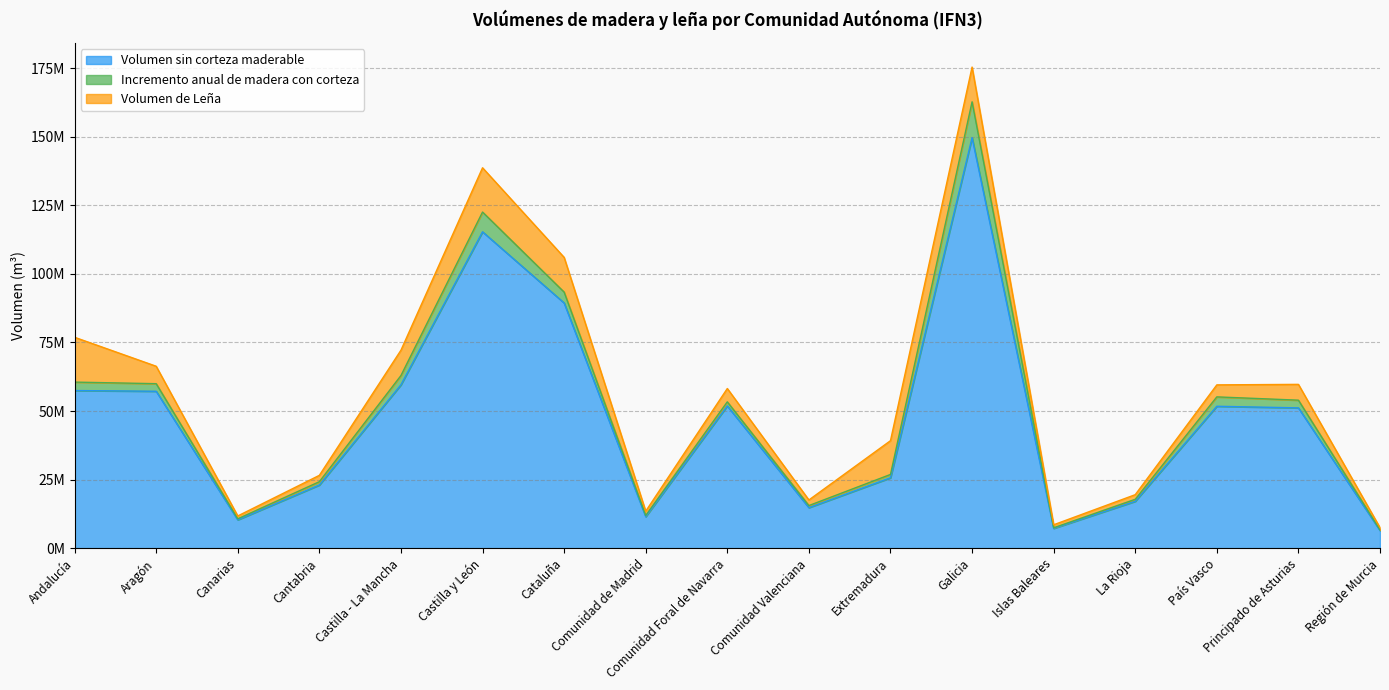

What is the average value of the Incremento anual de madera con corteza series?

2729348